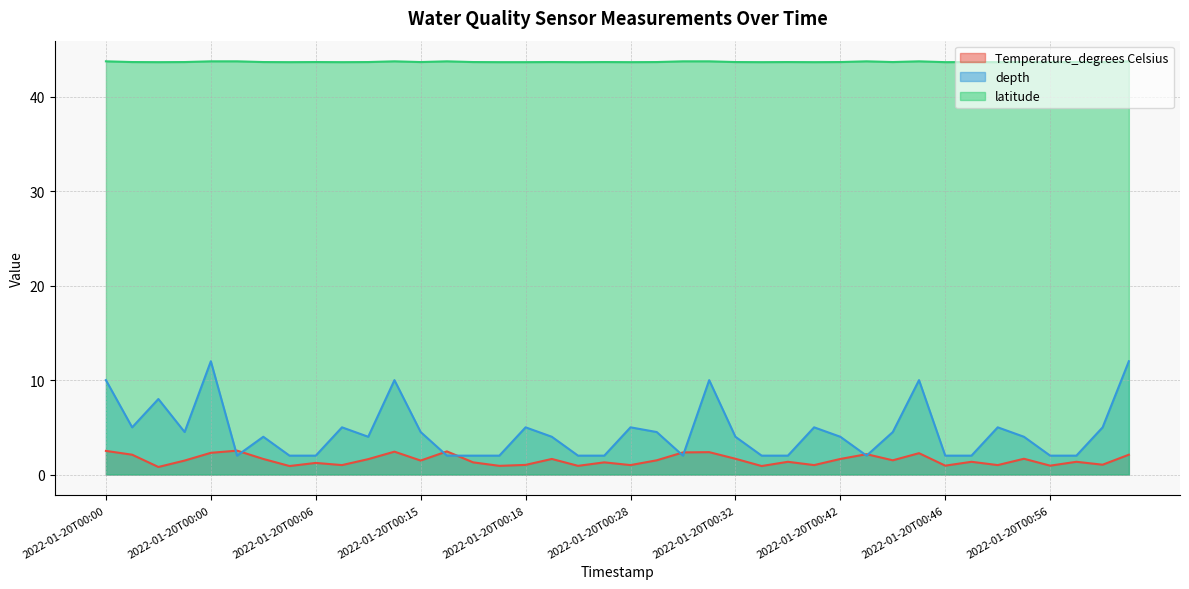

What are all the series names shown in the legend?

Temperature_degrees Celsius, depth, latitude